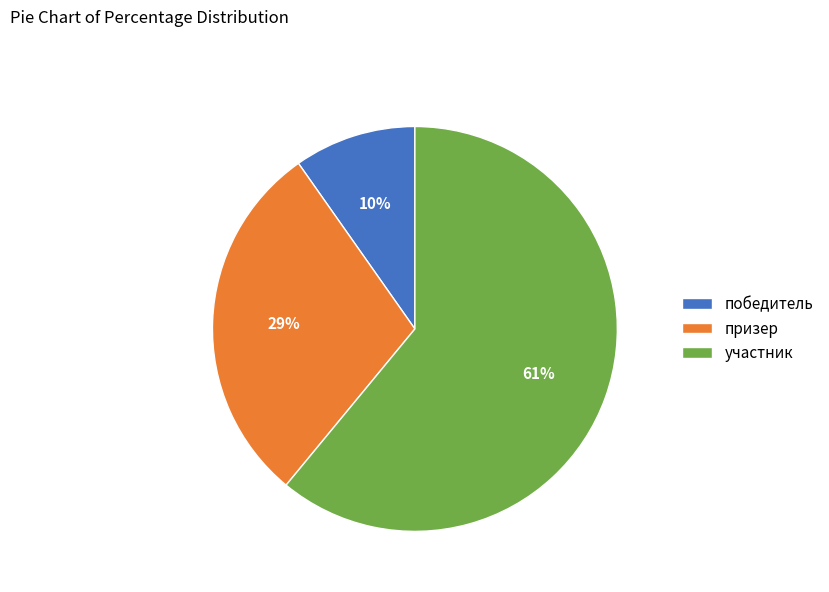

To the nearest percent, what is the combined percentage of призер and победитель?

39%